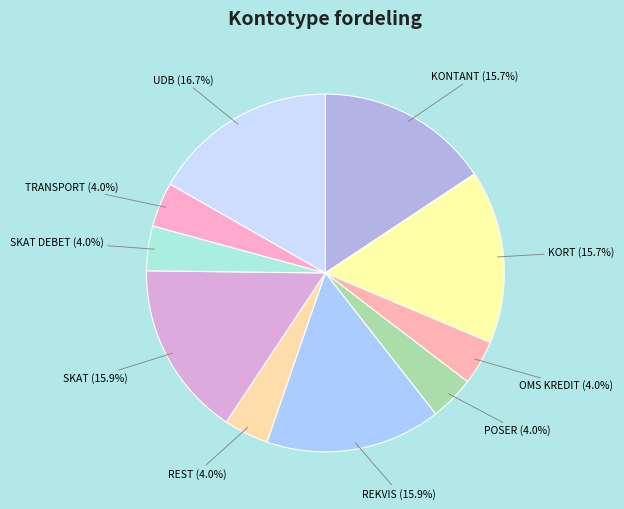

Does any single category account for the majority?

No